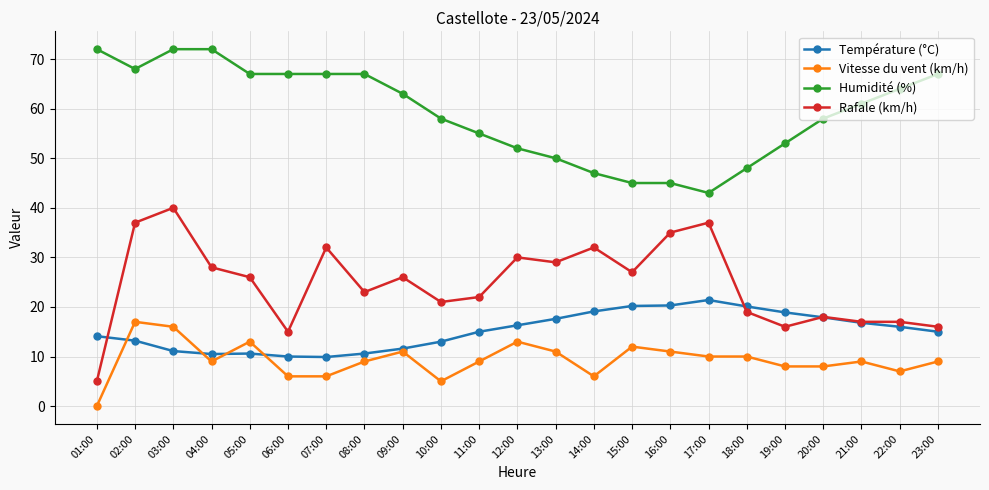

True or false: Humidité (%) and Rafale (km/h) intersect in this chart.

False